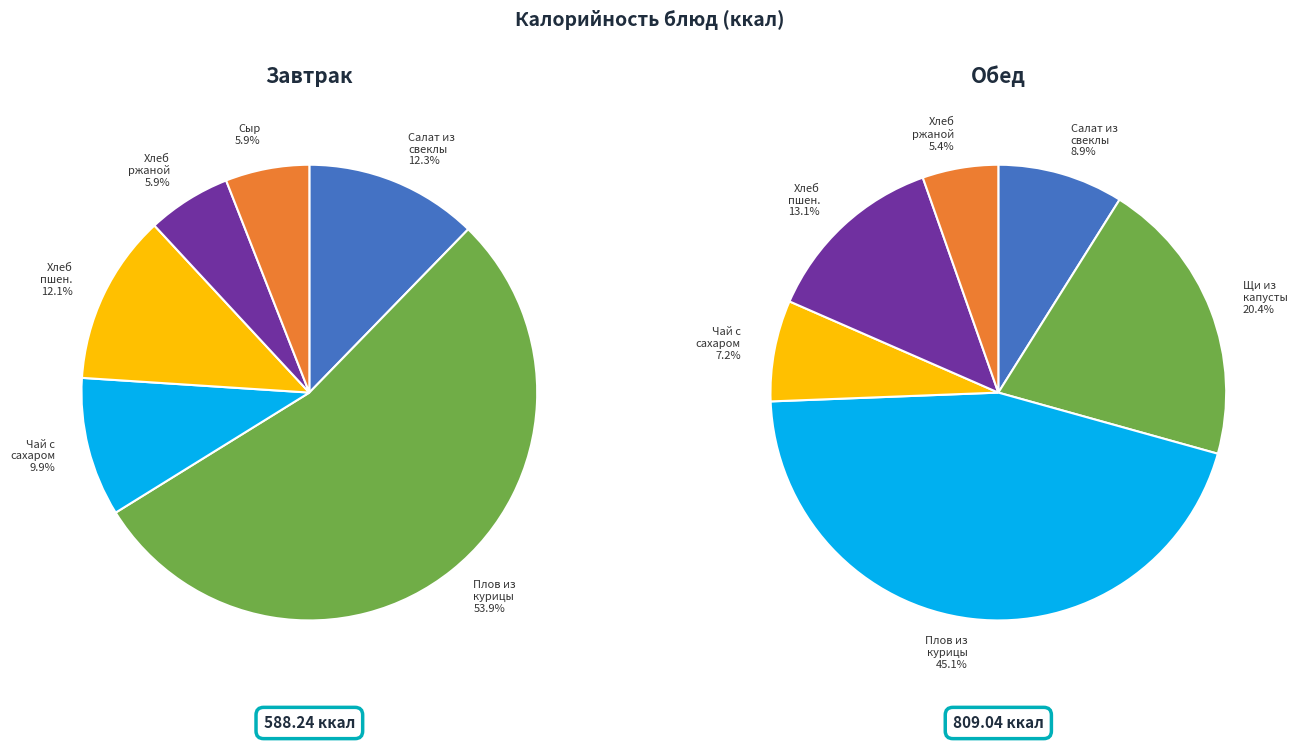

Count the number of slices in the pie.

12